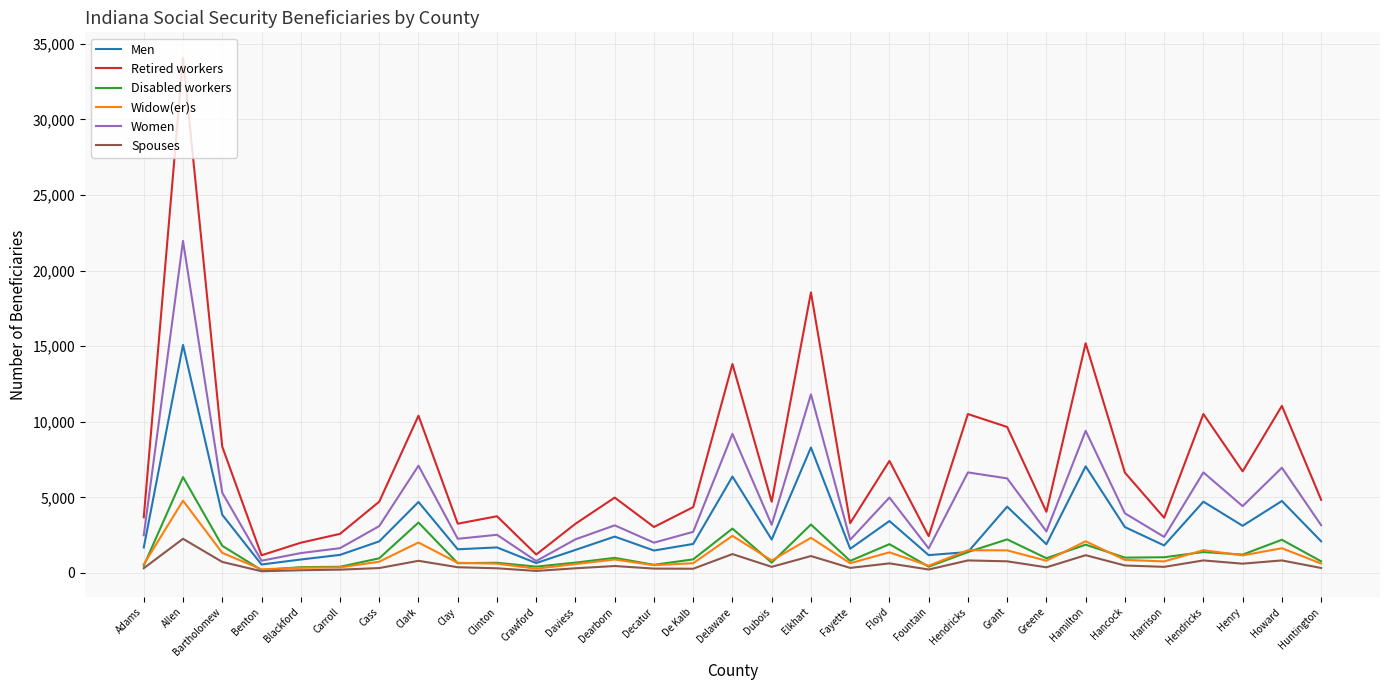

What is the difference between the second highest and minimum values in the Spouses series?

1135